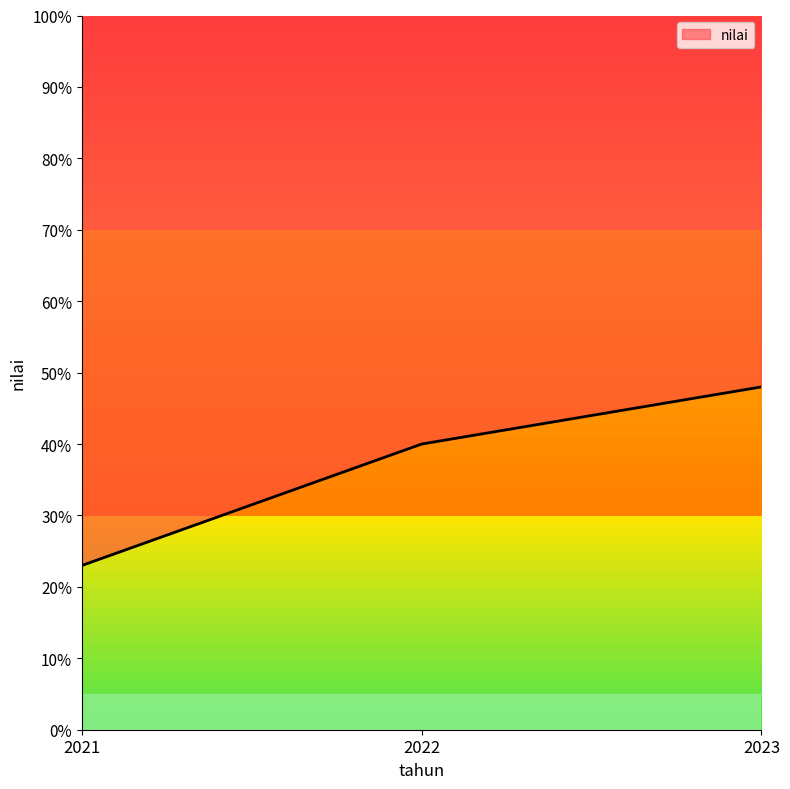

Is this an area chart (filled region under the line)?

No